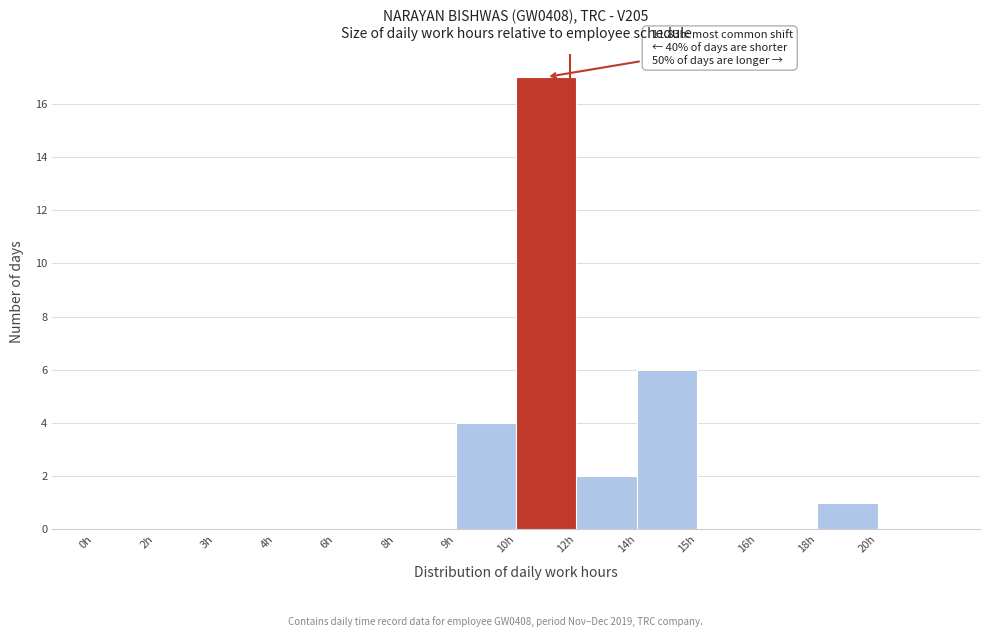

Reading right to left, transcribe all the data shown in this chart.

20h=0	18h=1	16h=0	15h=0	14h=6	12h=2	10h=17	9h=4	8h=0	6h=0	4h=0	3h=0	2h=0	0h=0